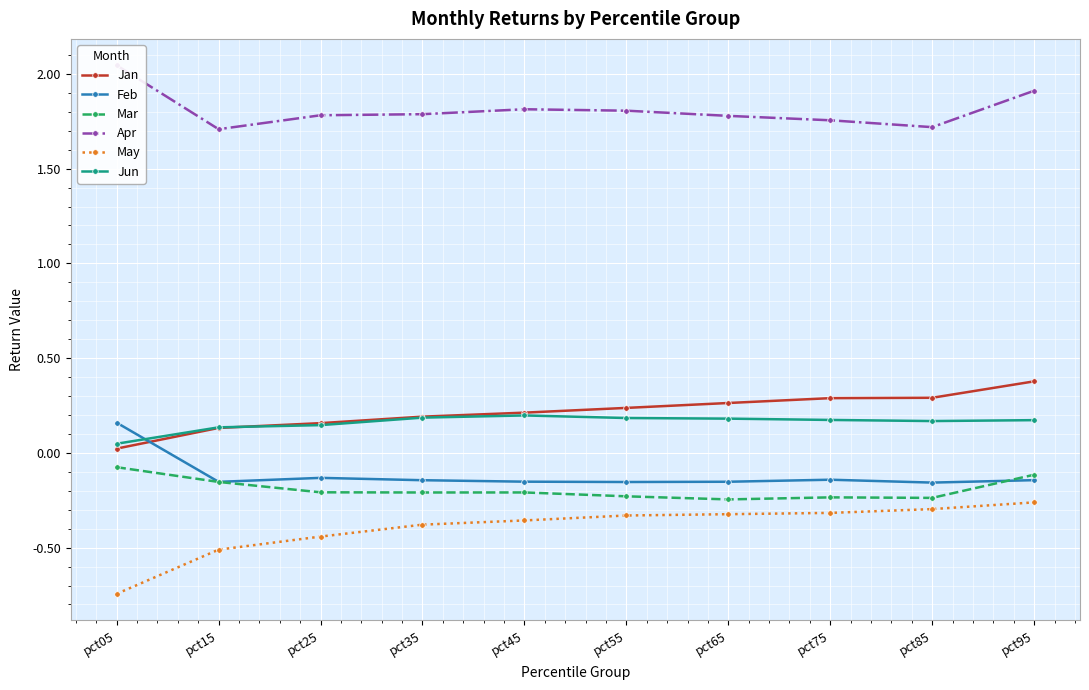

Reading left to right, transcribe all the data shown in this chart.

Jan: 0.0	0.1	0.2	0.2	0.2	0.2	0.3	0.3	0.3	0.4
Feb: 0.2	-0.2	-0.1	-0.1	-0.2	-0.2	-0.2	-0.1	-0.2	-0.1
Mar: -0.1	-0.2	-0.2	-0.2	-0.2	-0.2	-0.2	-0.2	-0.2	-0.1
Apr: 2.0	1.7	1.8	1.8	1.8	1.8	1.8	1.8	1.7	1.9
May: -0.7	-0.5	-0.4	-0.4	-0.4	-0.3	-0.3	-0.3	-0.3	-0.3
Jun: 0.0	0.1	0.1	0.2	0.2	0.2	0.2	0.2	0.2	0.2